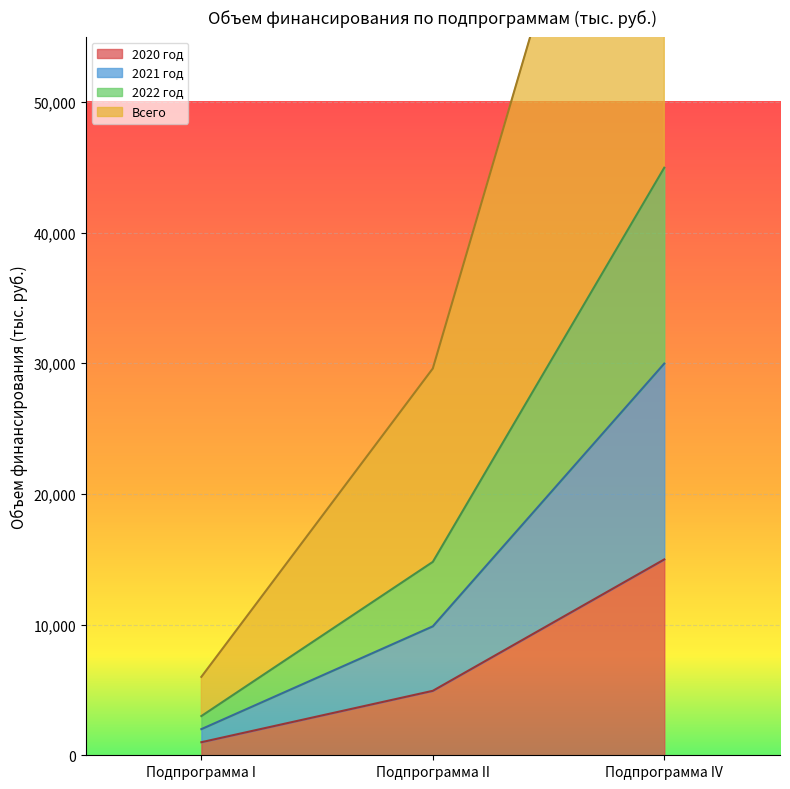

Rank the categories by 2020 год value from highest to lowest.

Подпрограмма IV, Подпрограмма II, Подпрограмма I